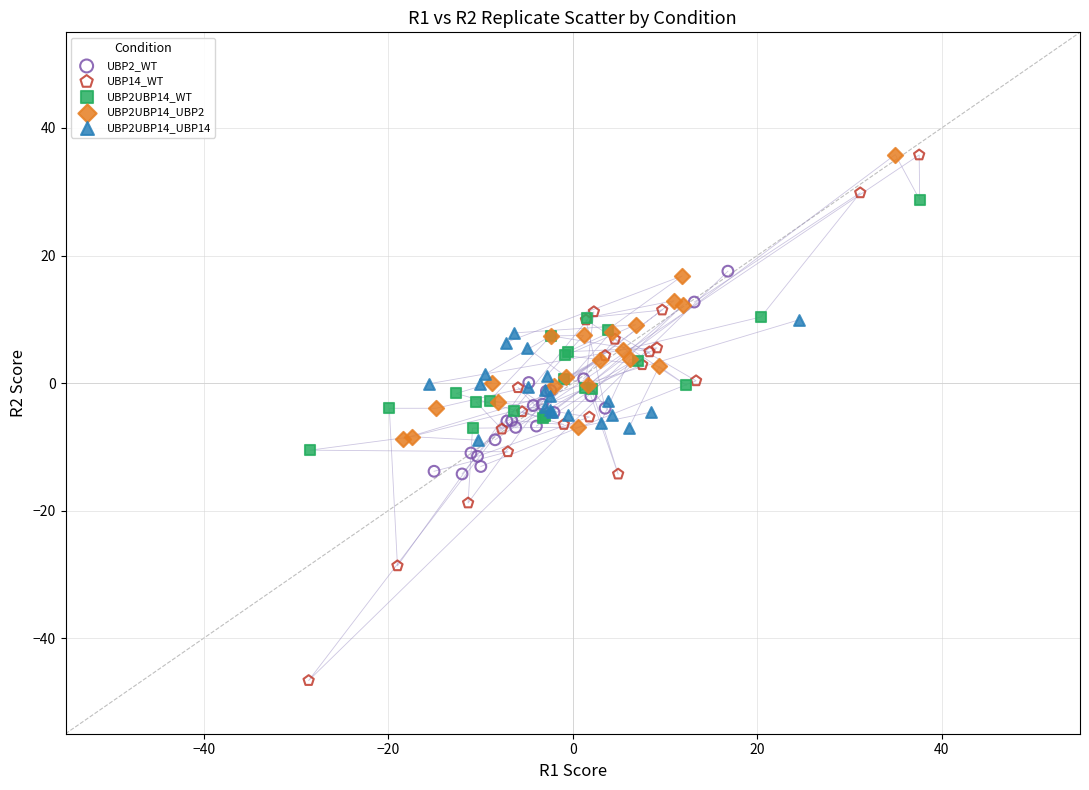

Which series has the largest Y range (max minus min)?

UBP14_WT